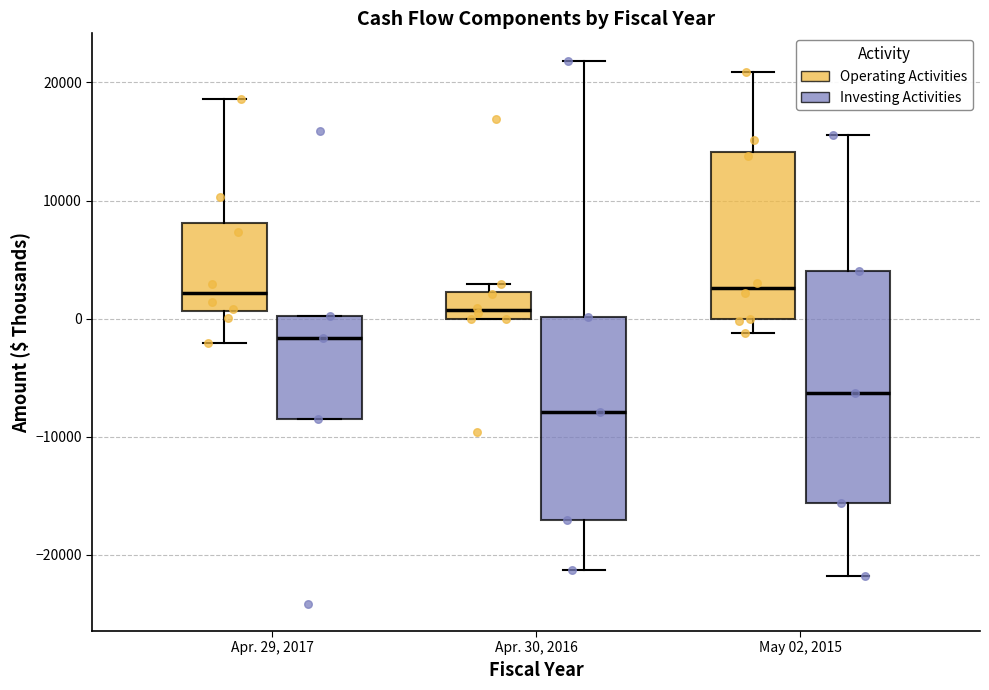

Reading left to right, transcribe this box plot: for each box, give where its median line is, the range the box spans, and where its two whiskers end, as read against the y-axis. The values are not printed on the chart, so give them approximately, as read against the axis.

Apr. 29, 2017 (Operating Activities): median 2000, box 1000 to 8000, whiskers -2000 to 19000
Apr. 29, 2017 (Investing Activities): median -2000, box -9000 to 0, whiskers -9000 to 0
Apr. 30, 2016 (Operating Activities): median 1000, box 0 to 2000, whiskers 0 to 3000
Apr. 30, 2016 (Investing Activities): median -8000, box -17000 to 0, whiskers -21000 to 22000
May 02, 2015 (Operating Activities): median 3000, box 0 to 14000, whiskers -1000 to 21000
May 02, 2015 (Investing Activities): median -6000, box -16000 to 4000, whiskers -22000 to 16000